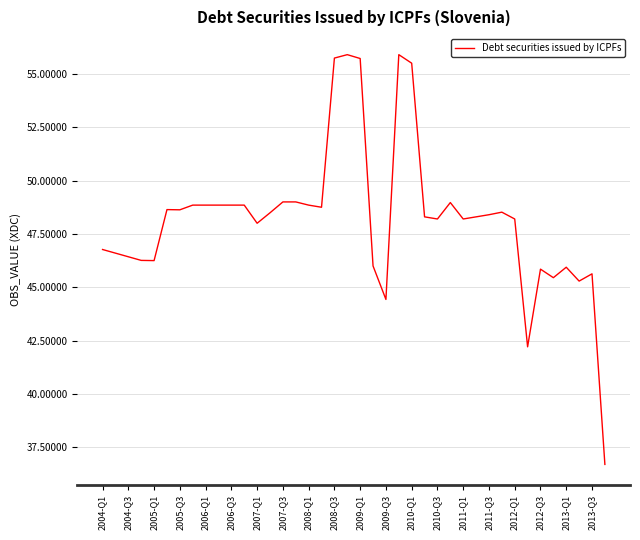

What position from the left is 2012-Q1?

33